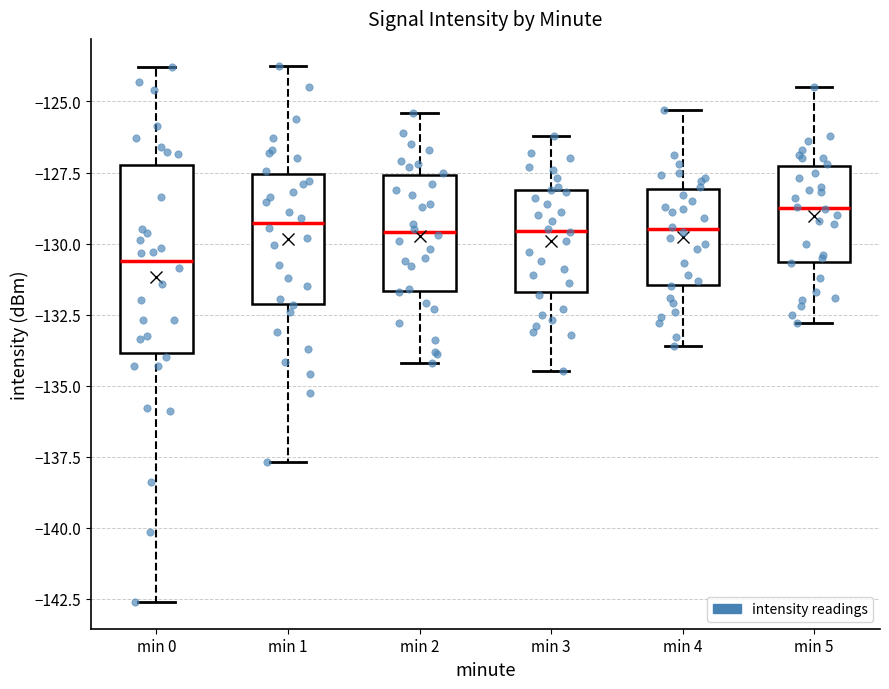

Reading left to right, read every box against the y-axis: the position of its median line, the range the box covers, and the ends of its whiskers. The values are not printed on the chart, so give them approximately, as read against the axis.

min 0: median -130.5, box -134.0 to -127.0, whiskers -142.5 to -124.0
min 1: median -129.5, box -132.0 to -127.5, whiskers -137.5 to -123.5
min 2: median -129.5, box -131.5 to -127.5, whiskers -134.0 to -125.5
min 3: median -129.5, box -131.5 to -128.0, whiskers -134.5 to -126.0
min 4: median -129.5, box -131.5 to -128.0, whiskers -133.5 to -125.5
min 5: median -128.5, box -130.5 to -127.5, whiskers -133.0 to -124.5